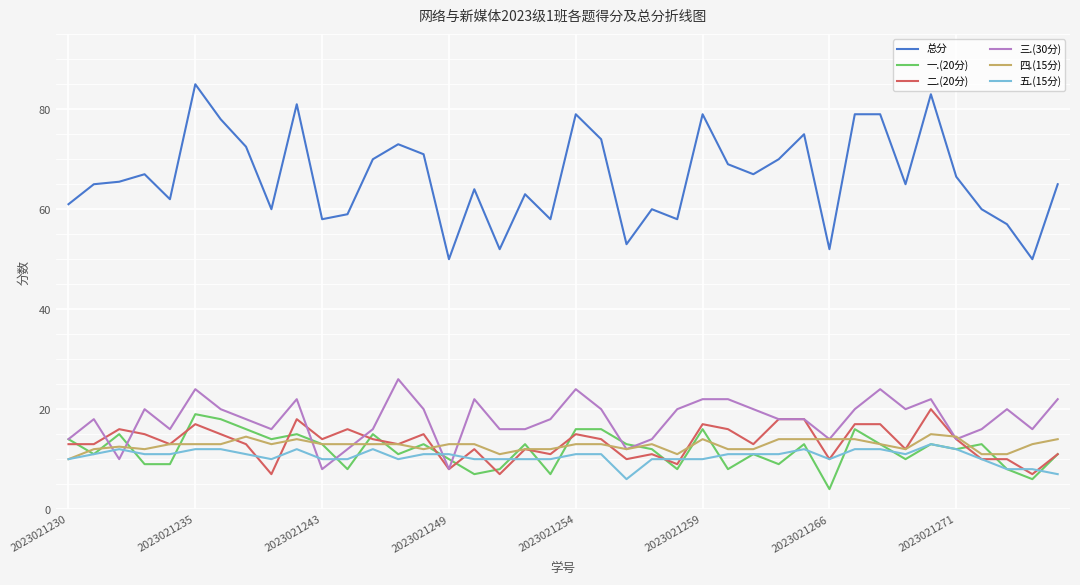

What is the lowest value of the 一.(20分) series?

4.0